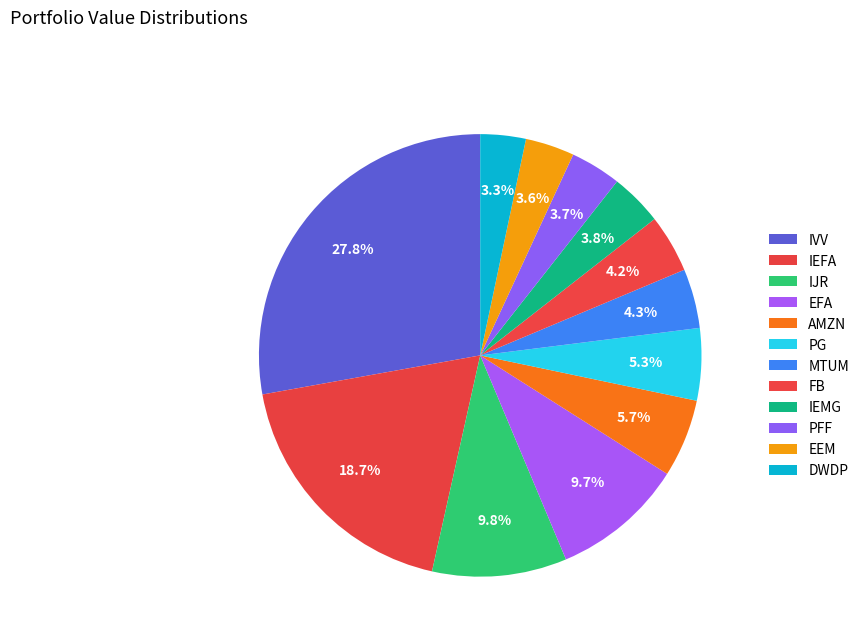

What is the ratio of the value at DWDP to the value at MTUM?

0.8